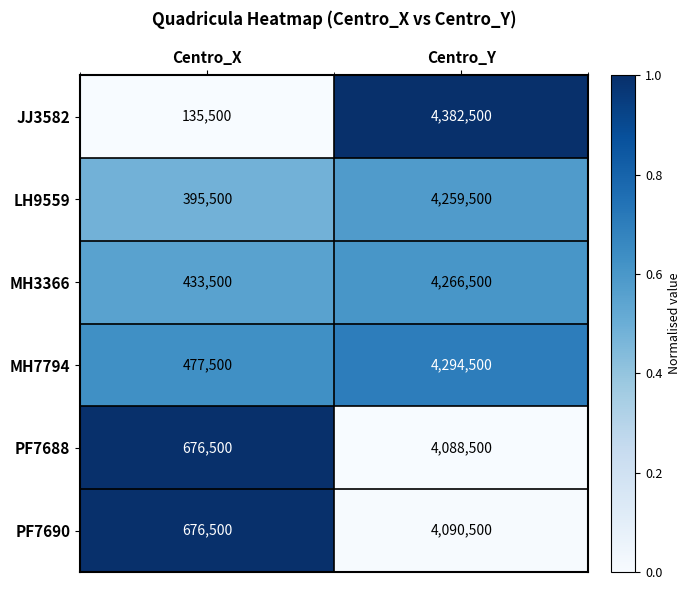

What is the sum of the MH7794 values at Centro_X and Centro_Y?

4772000